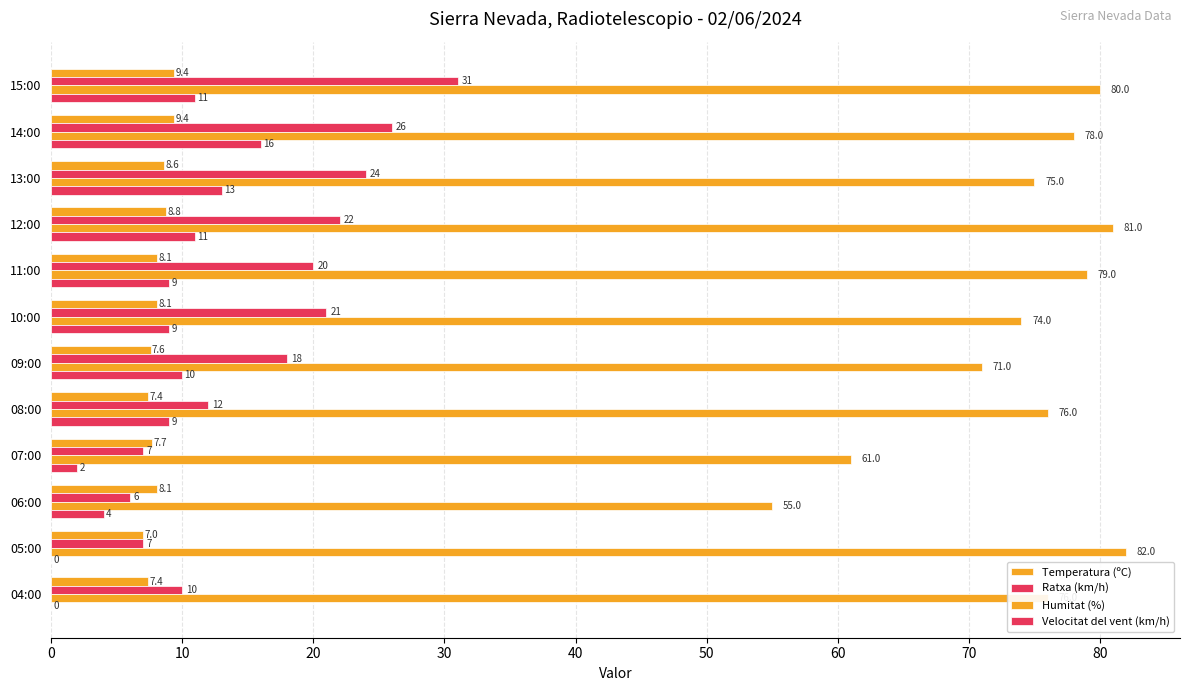

Which series has the largest total across all categories?

Humitat (%)